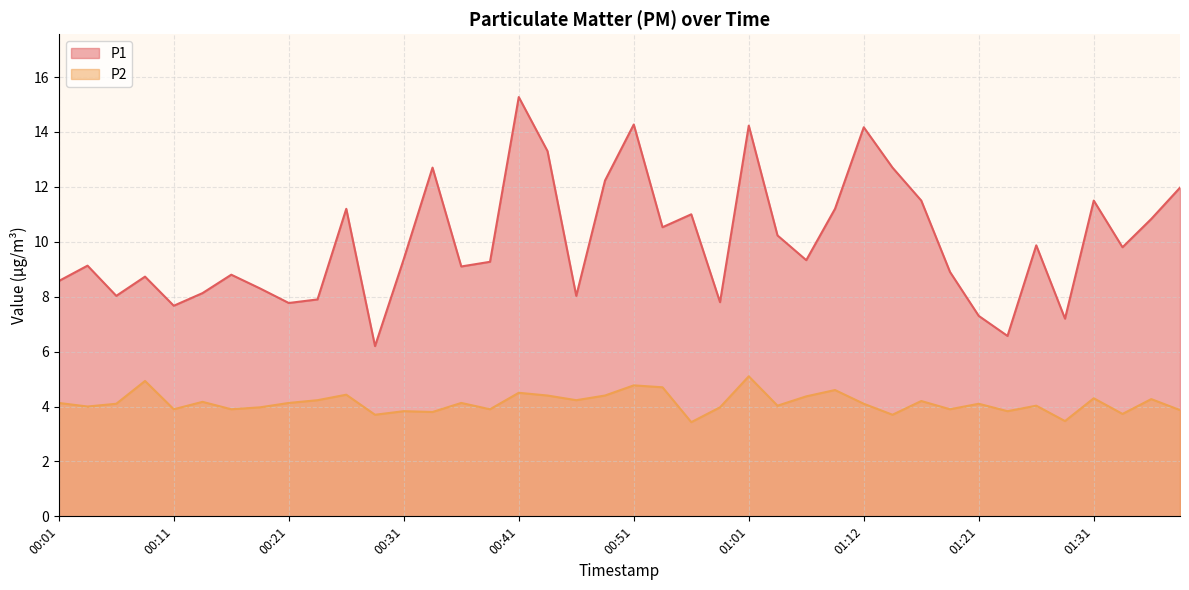

Which category has the lowest value across all series?

00:56